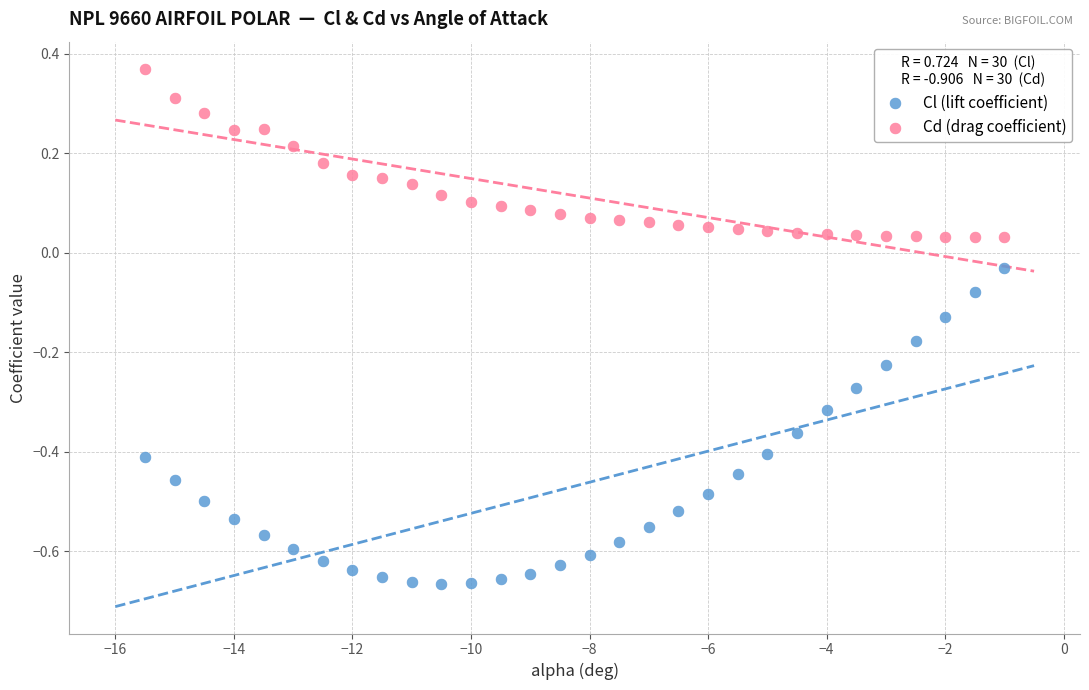

Across all data points, what is the range of X values (max minus min)?

14.5